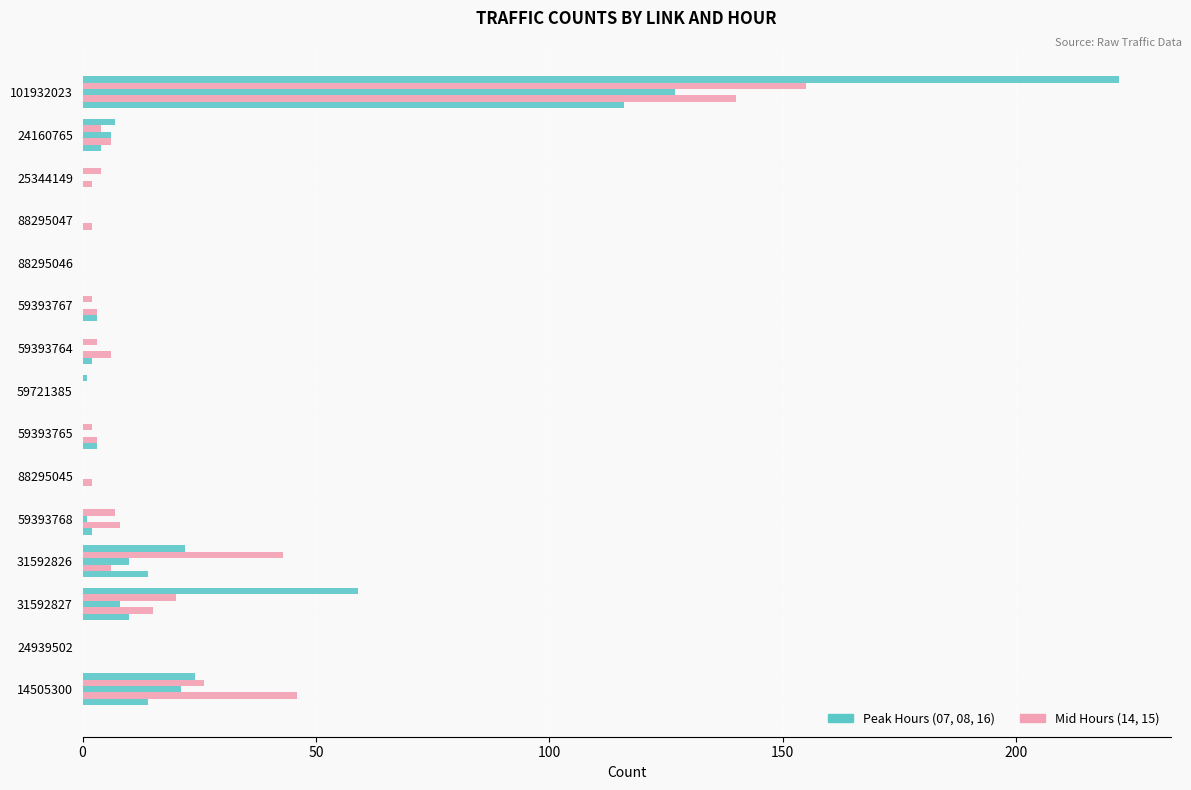

Count the number of categories in the chart.

15